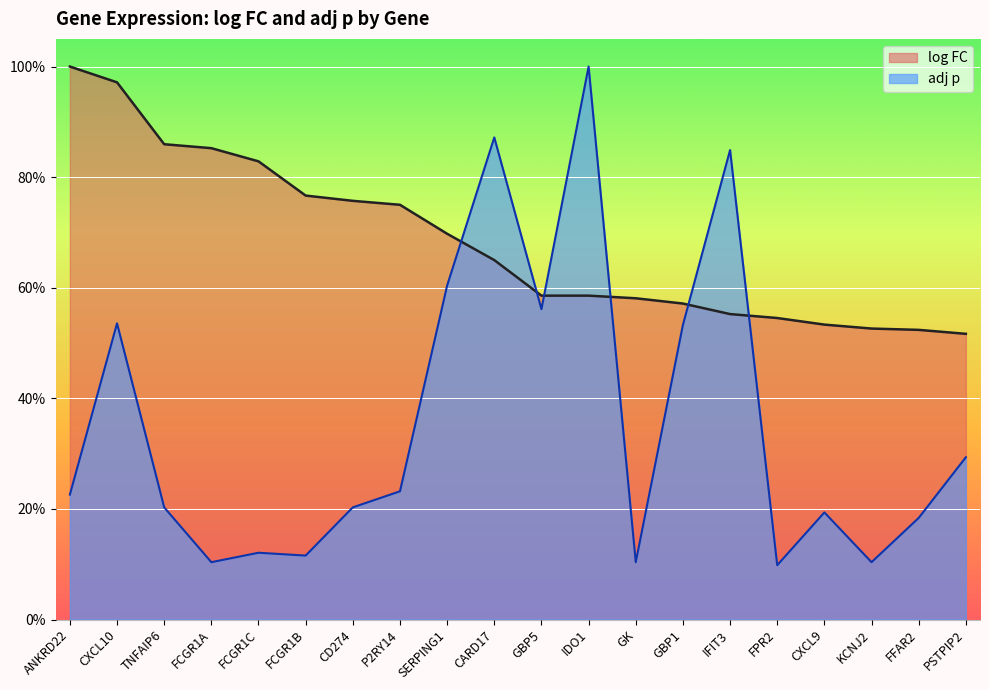

Which series ends up on top after the final intersection of adj p and log FC?

log FC